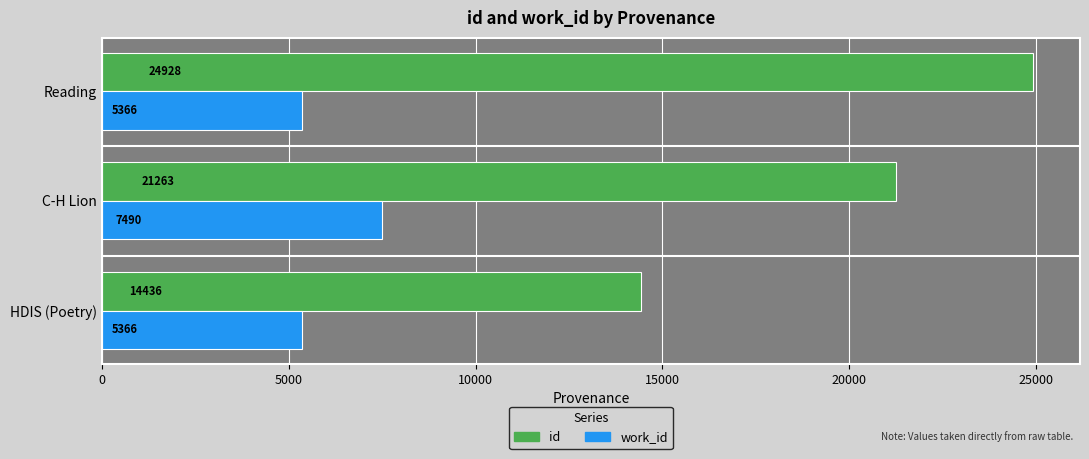

List the series in order of their overall mean, highest first.

id, work_id